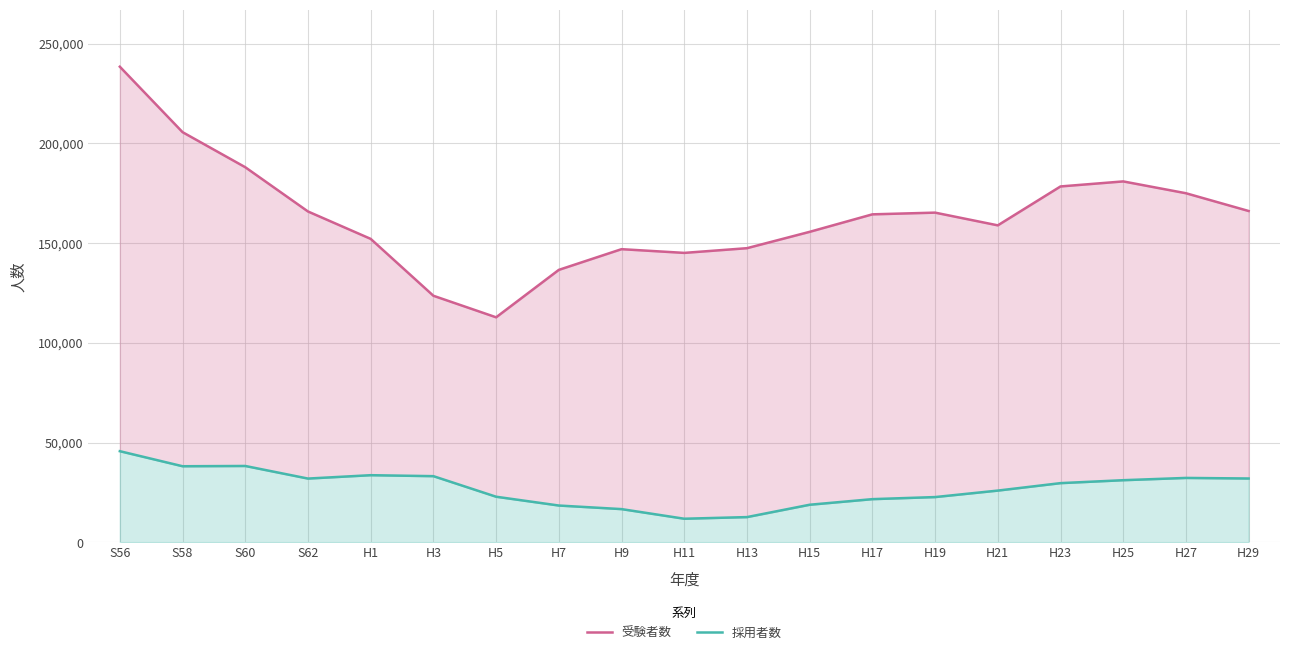

At which category is the sum across all series the highest?

S56